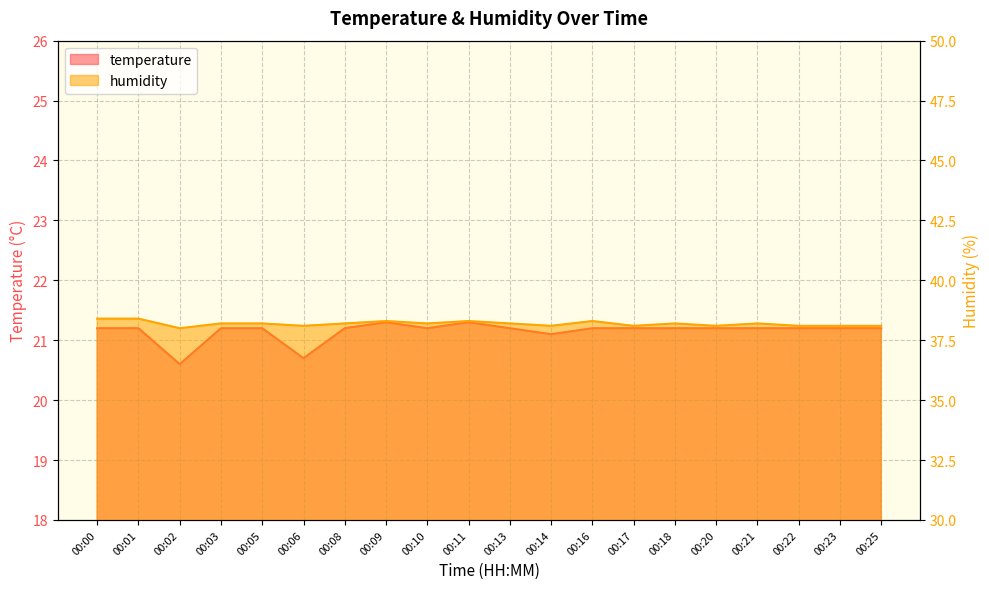

Where is the first local minimum for temperature?

00:02